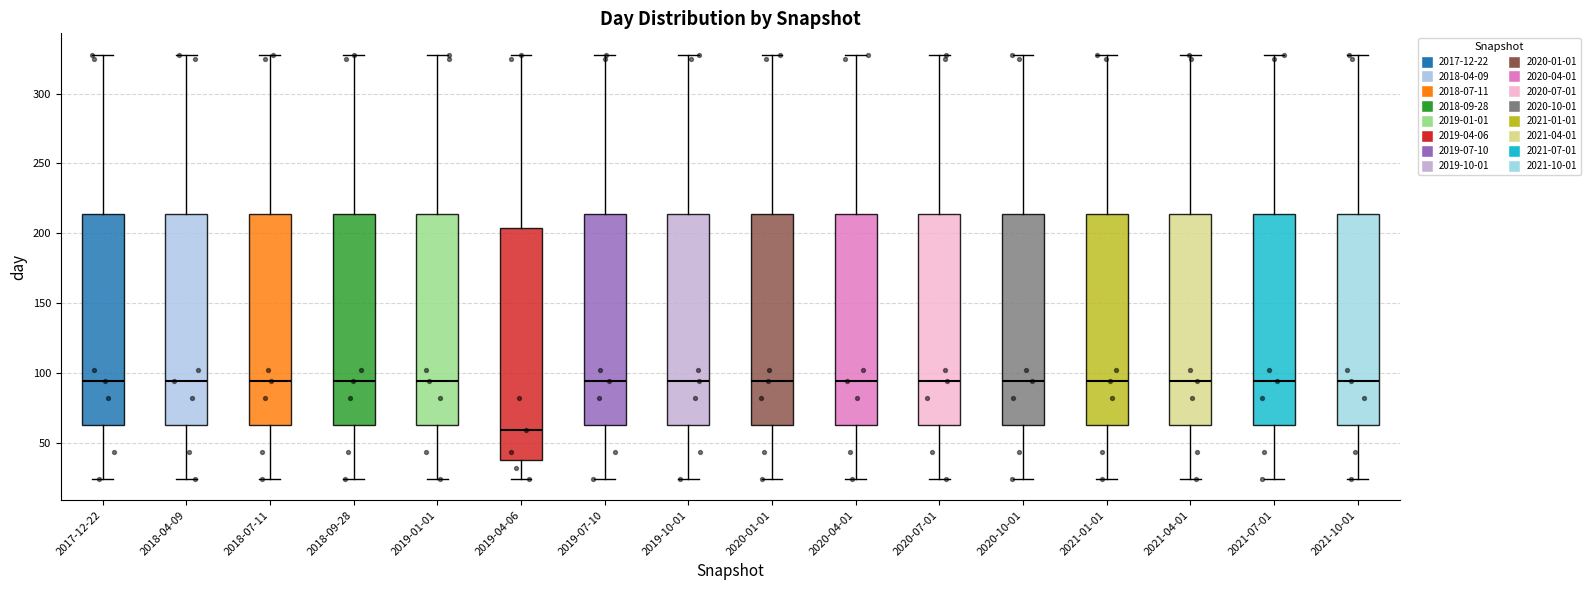

Reading left to right, read every box against the y-axis: the position of its median line, the range the box covers, and the ends of its whiskers. The values are not printed on the chart, so give them approximately, as read against the axis.

2017-12-22: median 95, box 65 to 215, whiskers 25 to 330
2018-04-09: median 95, box 65 to 215, whiskers 25 to 330
2018-07-11: median 95, box 65 to 215, whiskers 25 to 330
2018-09-28: median 95, box 65 to 215, whiskers 25 to 330
2019-01-01: median 95, box 65 to 215, whiskers 25 to 330
2019-04-06: median 60, box 40 to 205, whiskers 25 to 330
2019-07-10: median 95, box 65 to 215, whiskers 25 to 330
2019-10-01: median 95, box 65 to 215, whiskers 25 to 330
2020-01-01: median 95, box 65 to 215, whiskers 25 to 330
2020-04-01: median 95, box 65 to 215, whiskers 25 to 330
2020-07-01: median 95, box 65 to 215, whiskers 25 to 330
2020-10-01: median 95, box 65 to 215, whiskers 25 to 330
2021-01-01: median 95, box 65 to 215, whiskers 25 to 330
2021-04-01: median 95, box 65 to 215, whiskers 25 to 330
2021-07-01: median 95, box 65 to 215, whiskers 25 to 330
2021-10-01: median 95, box 65 to 215, whiskers 25 to 330